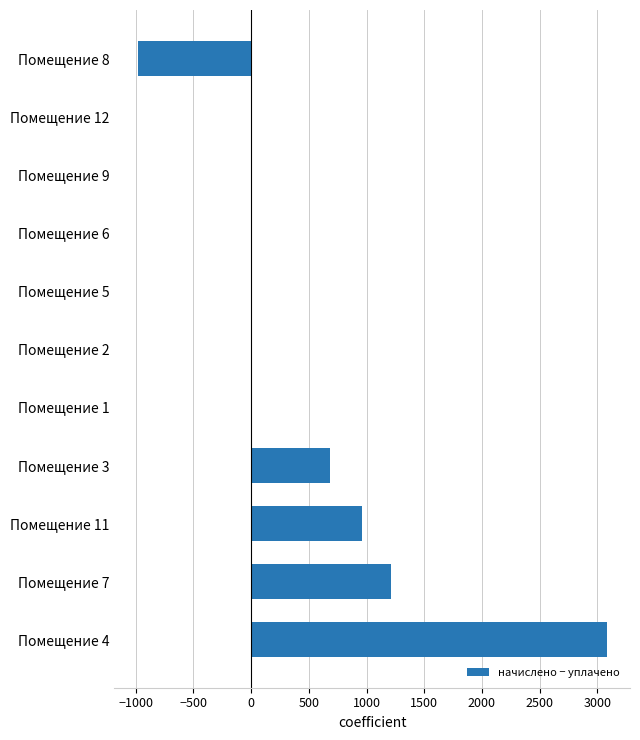

What is the ratio of the value at Помещение 7 to the value at Помещение 11?

1.3